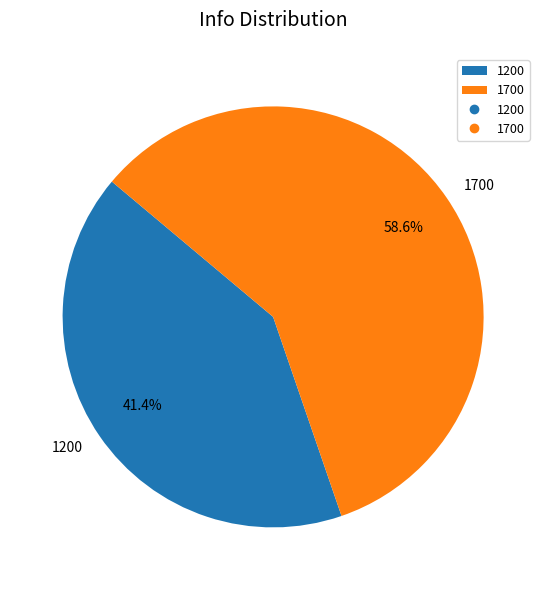

Which slice represents more than half of the pie?

1700